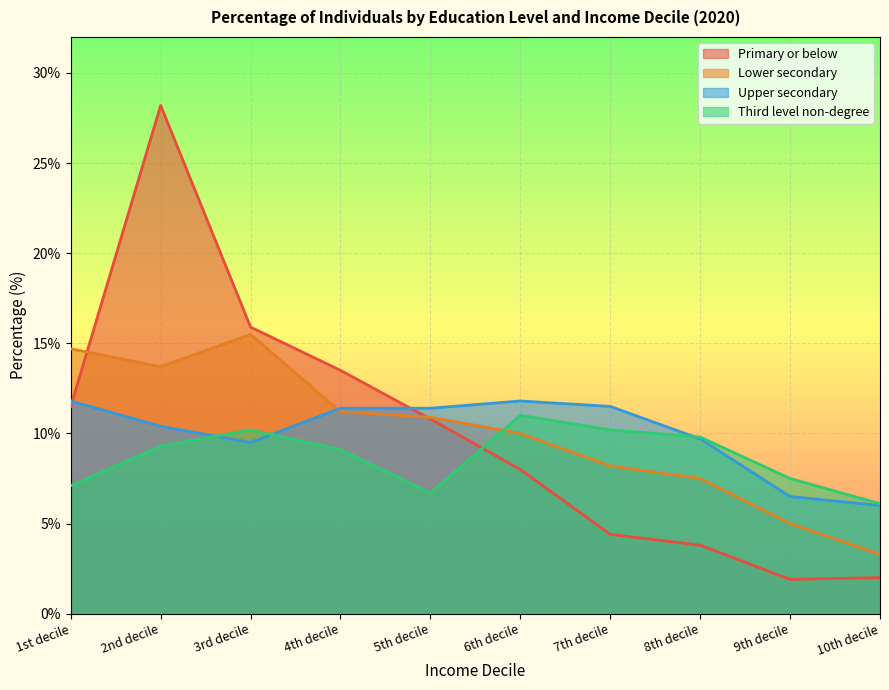

Which category has the highest value across all series?

2nd decile